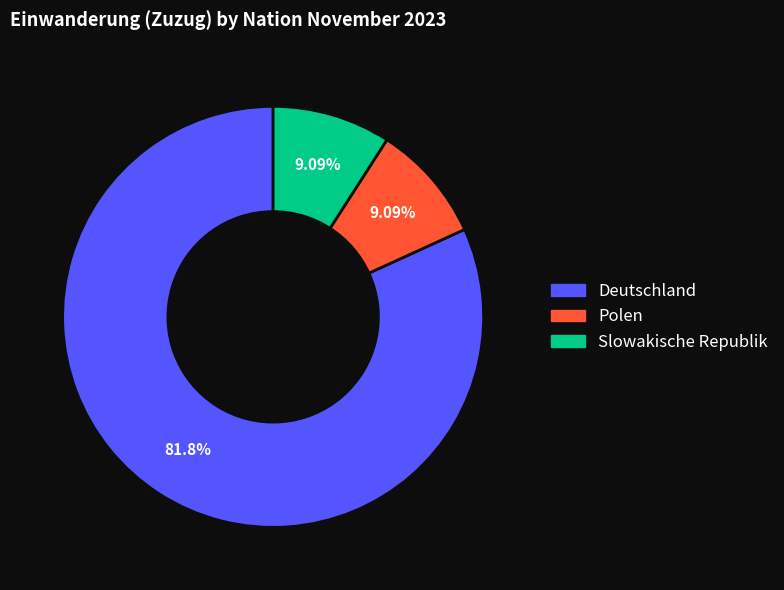

How many slices are in this pie chart?

3